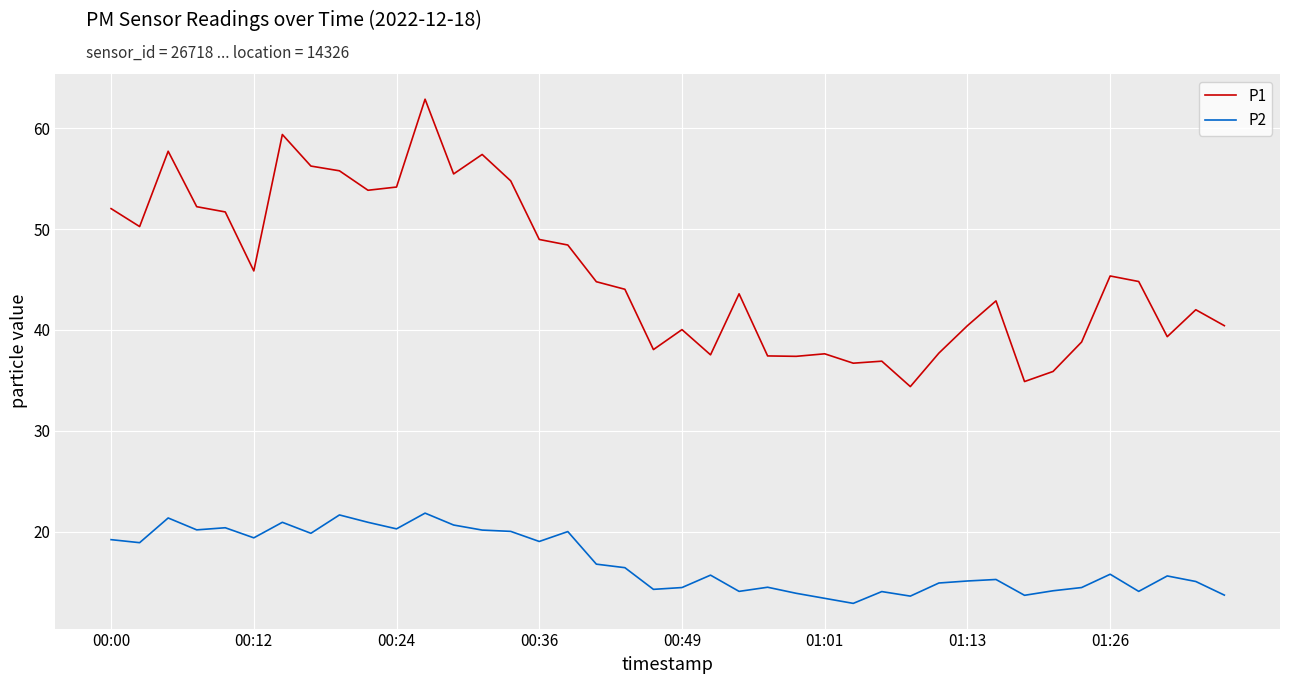

What is the difference between the second highest and second lowest values in the P1 series?

24.5